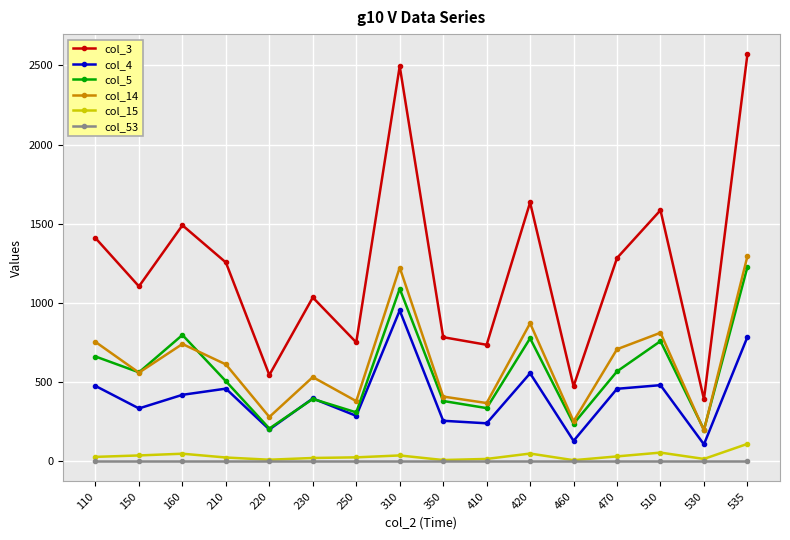

At how many categories does at least one series exceed 507?

14